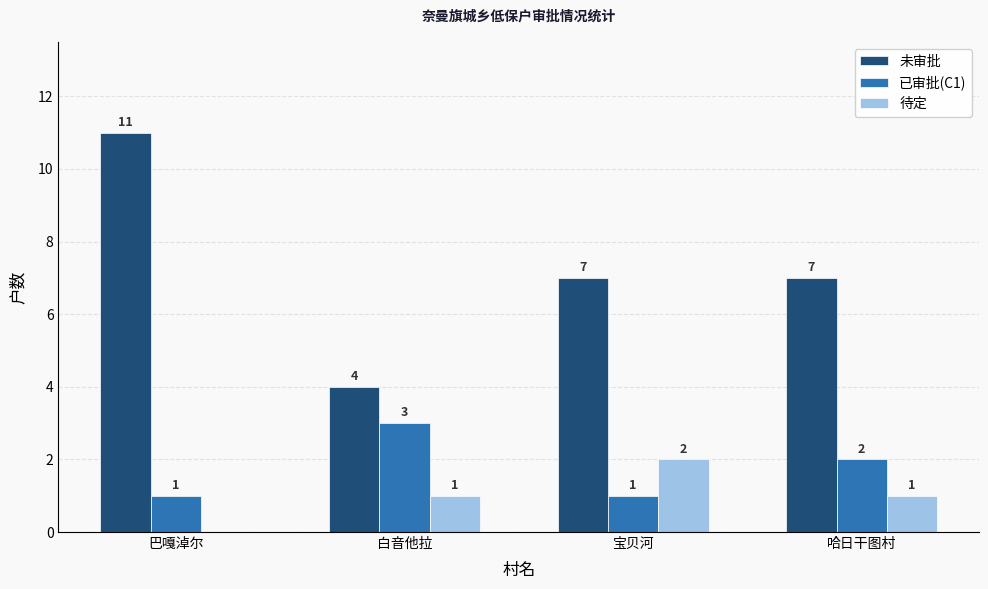

Which category has the highest value in the 已审批(C1) series?

白音他拉